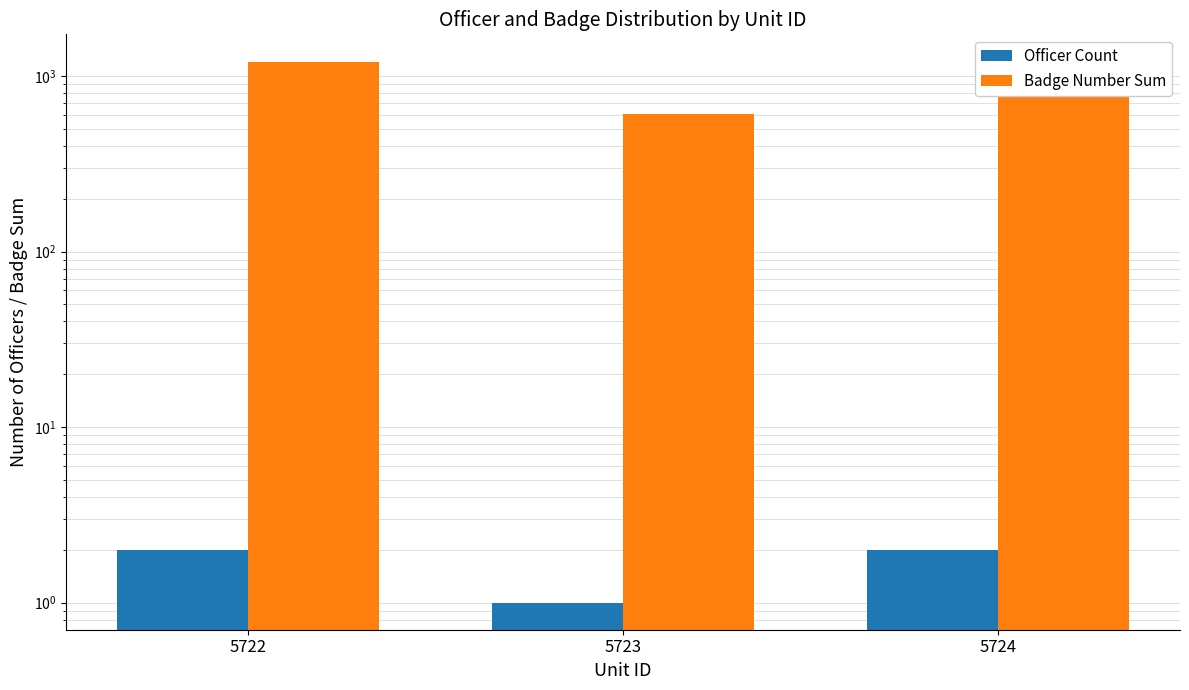

Which series has the largest total across all categories?

Badge Number Sum